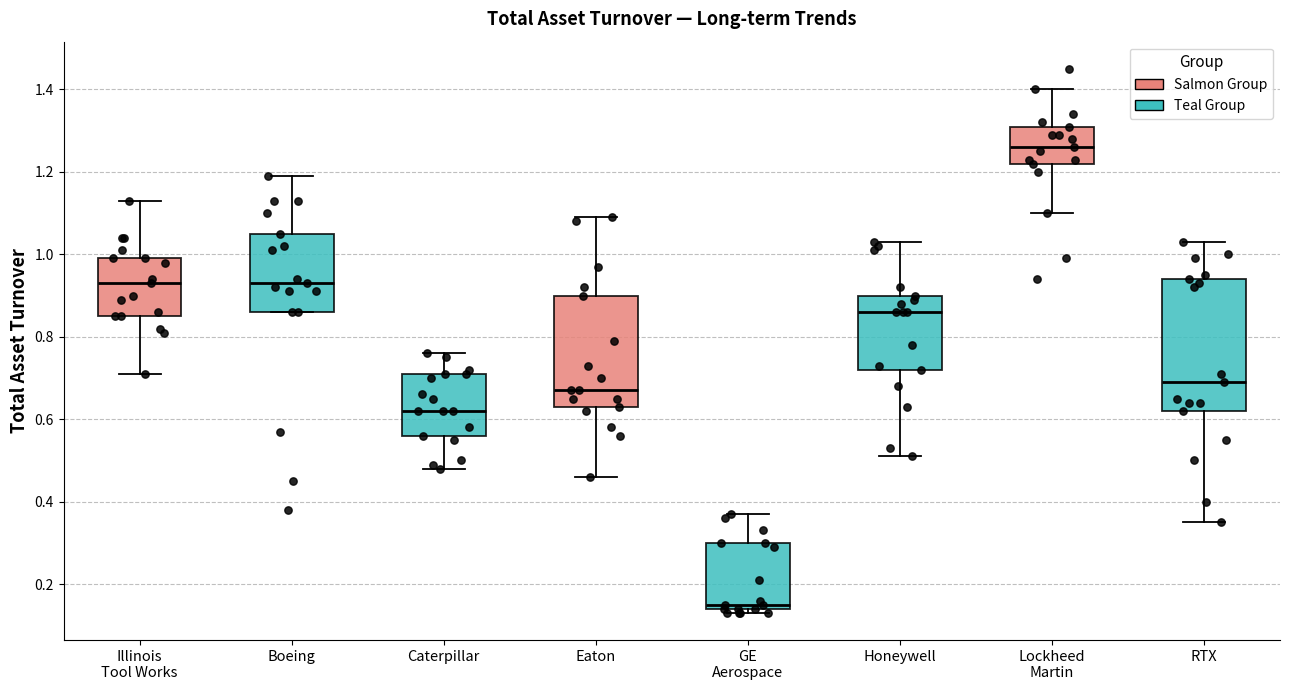

Which box has the highest median line?

Lockheed Martin